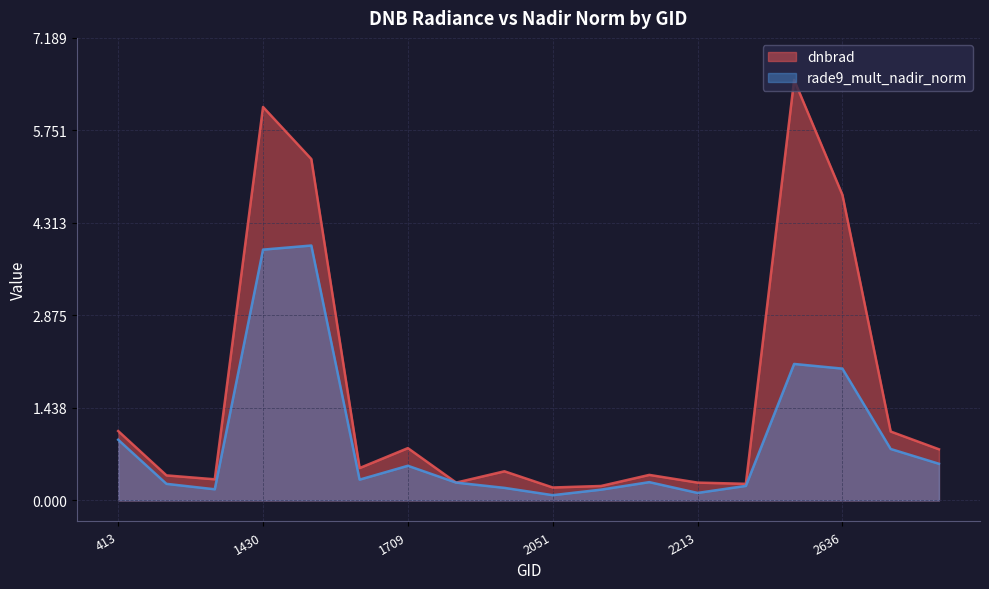

What is the value of the dnbrad point at the 7th from the left?

0.8